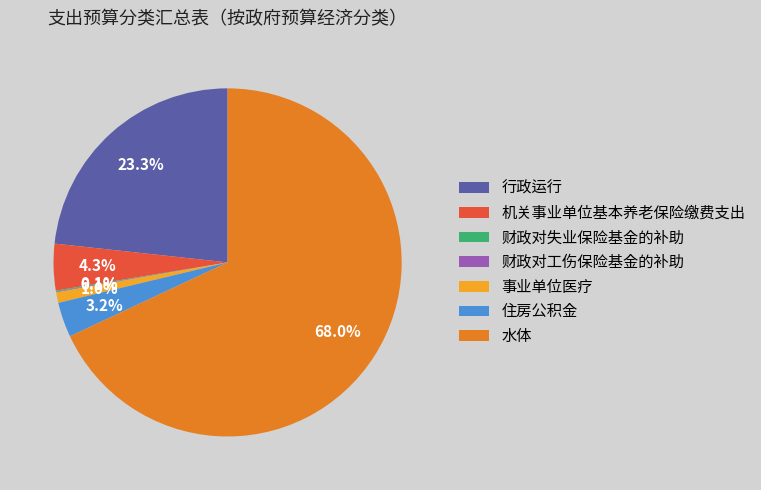

Between 事业单位医疗 and 水体, which is larger?

水体